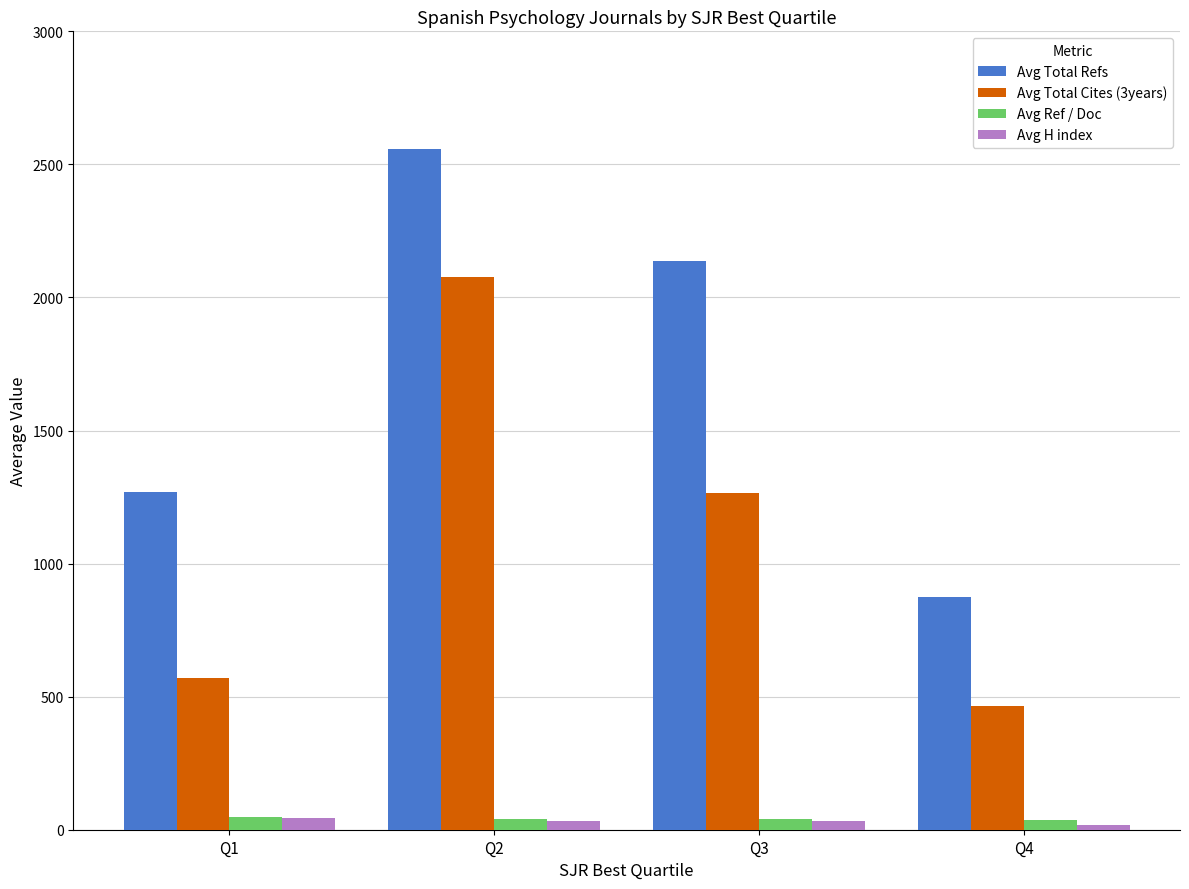

Which category has the lowest value in the Avg Total Cites (3years) series?

Q4